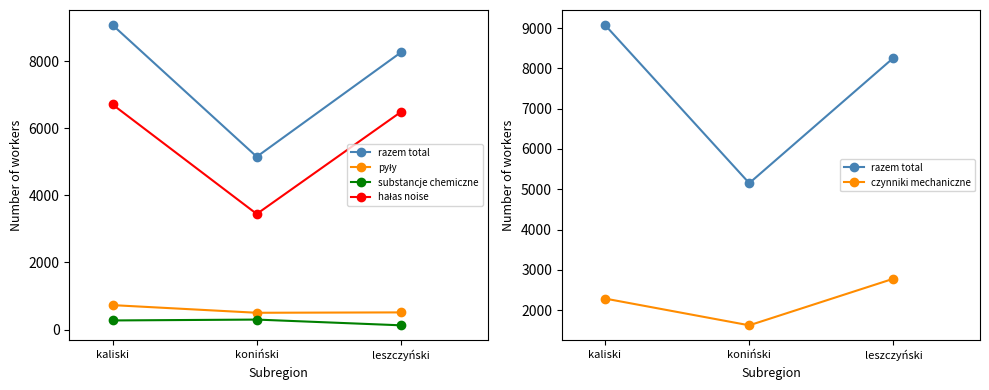

List the series in order of their peak value, highest first.

razem total, hałas noise, czynniki mechaniczne, pyły, substancje chemiczne